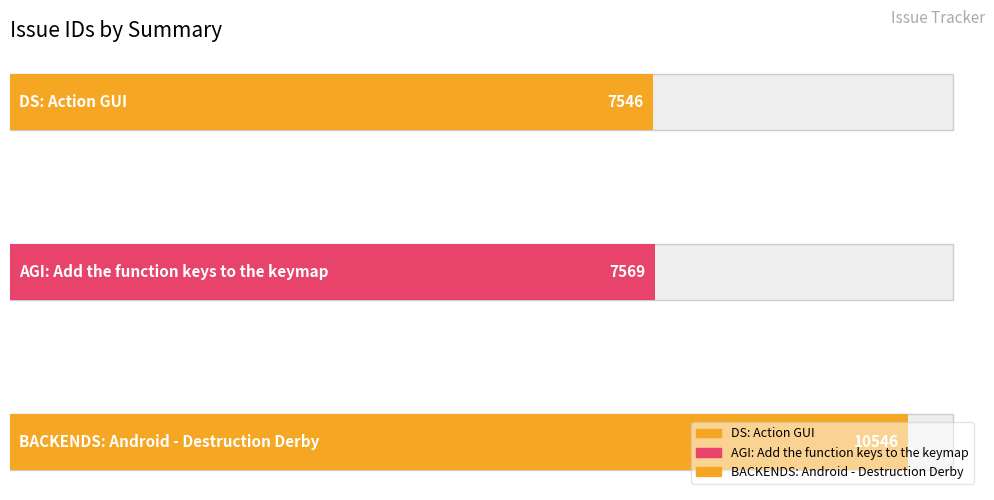

Reading left to right, transcribe all the data shown in this chart.

7546	7569	10546